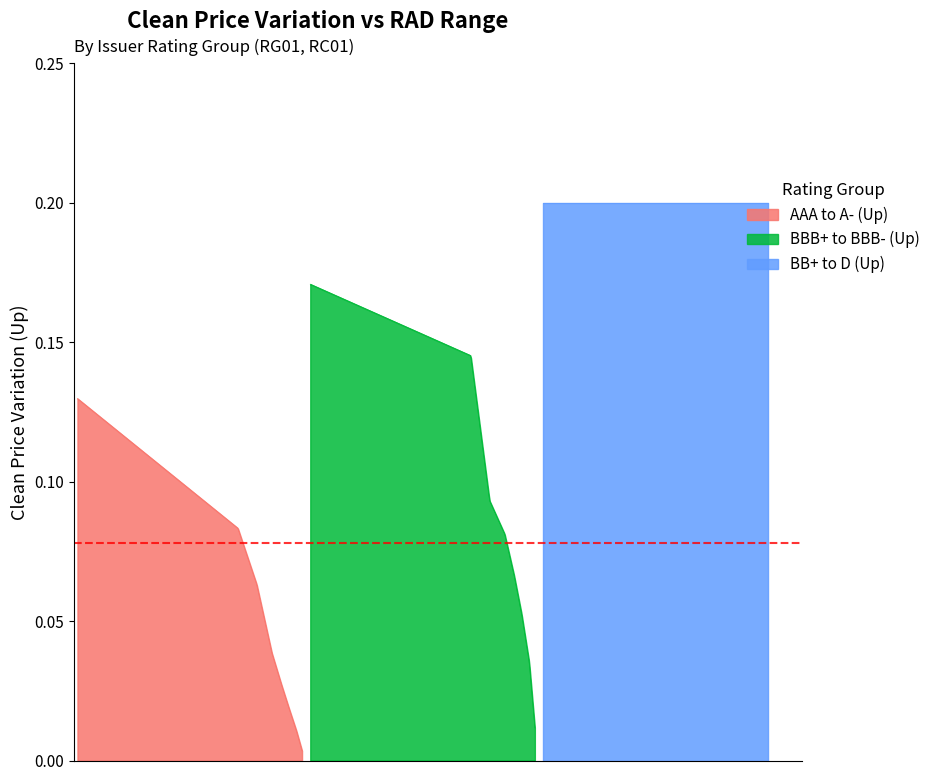

What is the difference between the highest and lowest values at 1-3?

0.2